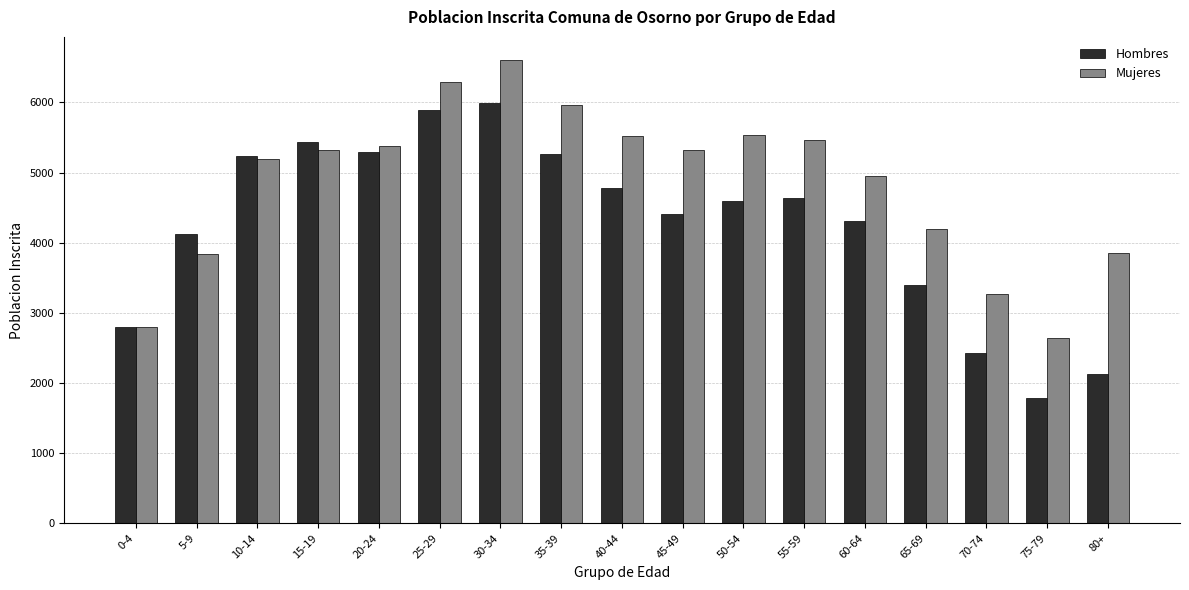

How many categories are shown in the chart?

17